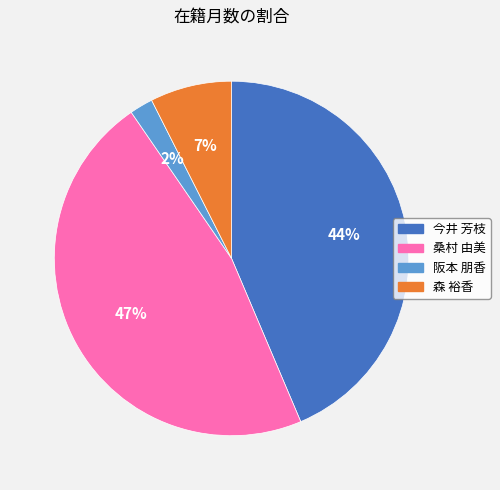

Which slice is the smallest?

阪本 朋香